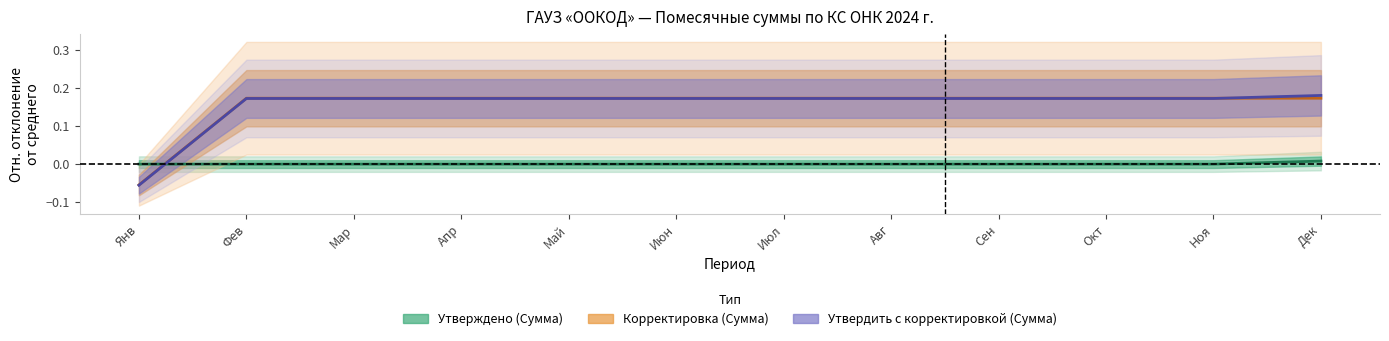

How many lines are shown in the chart?

3